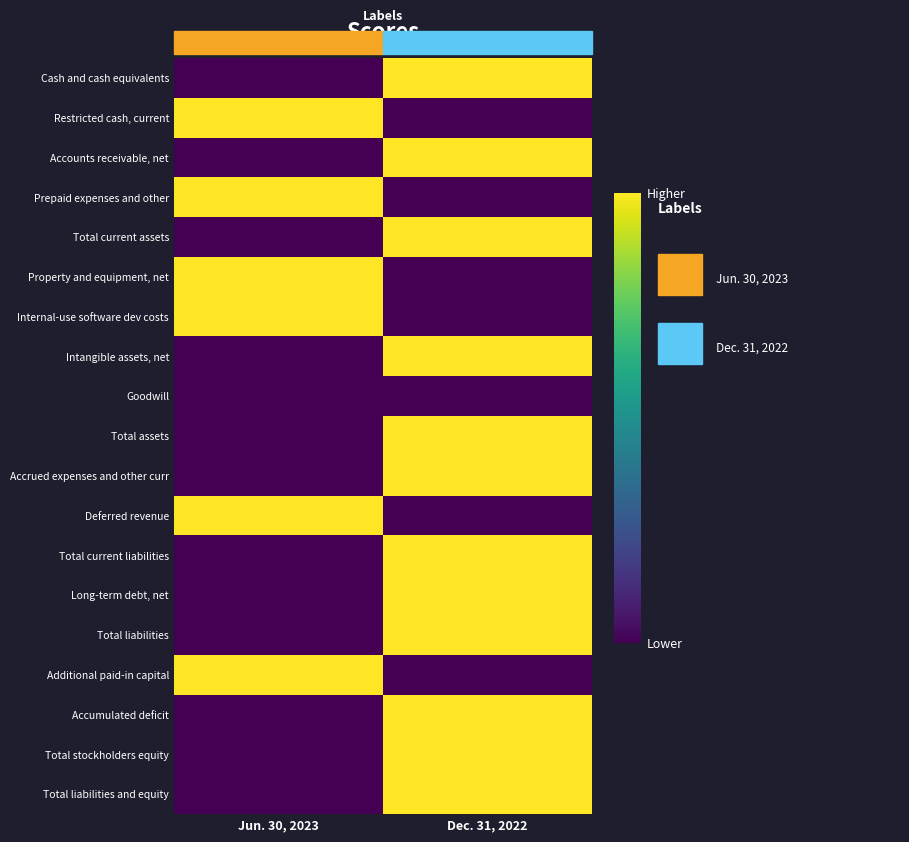

At how many categories does at least one series exceed 0?

2